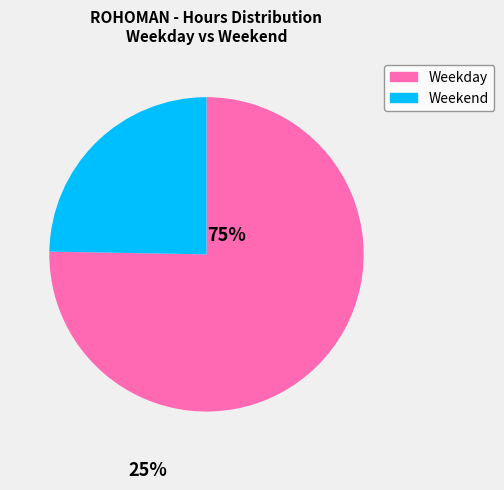

Is there any slice that represents more than half of the pie?

Yes